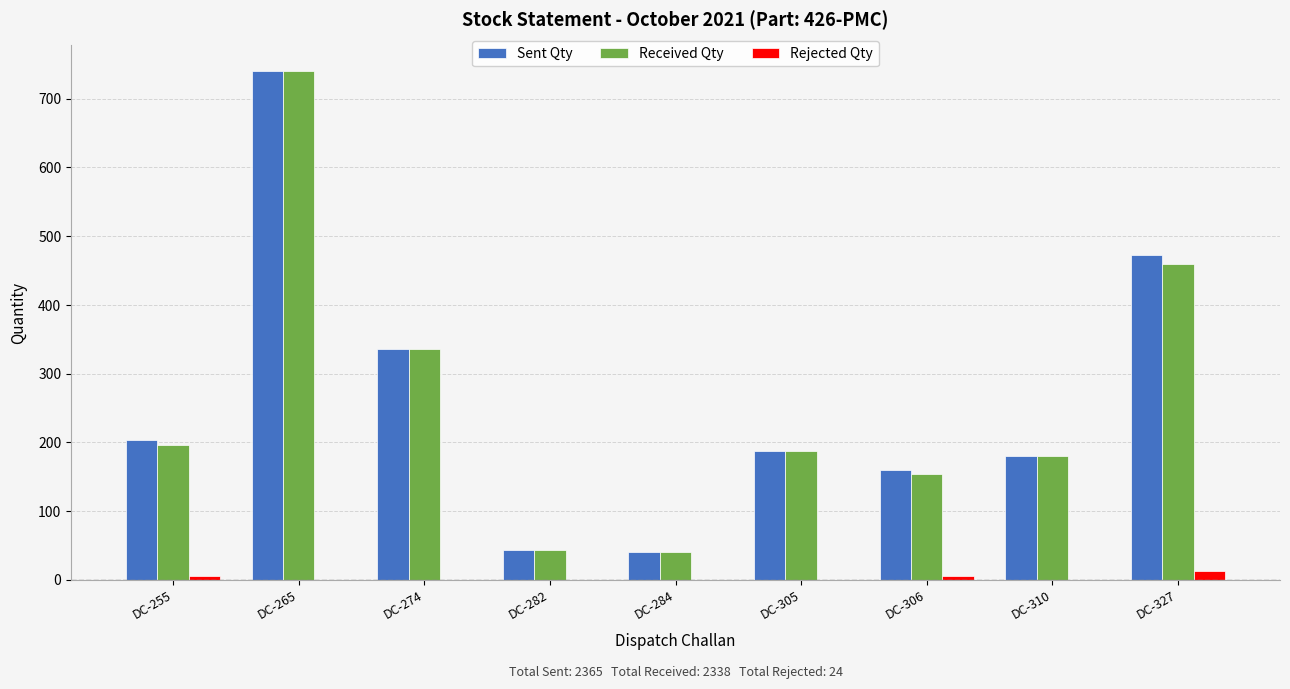

What is the spread (max minus min) of values at DC-306?

154